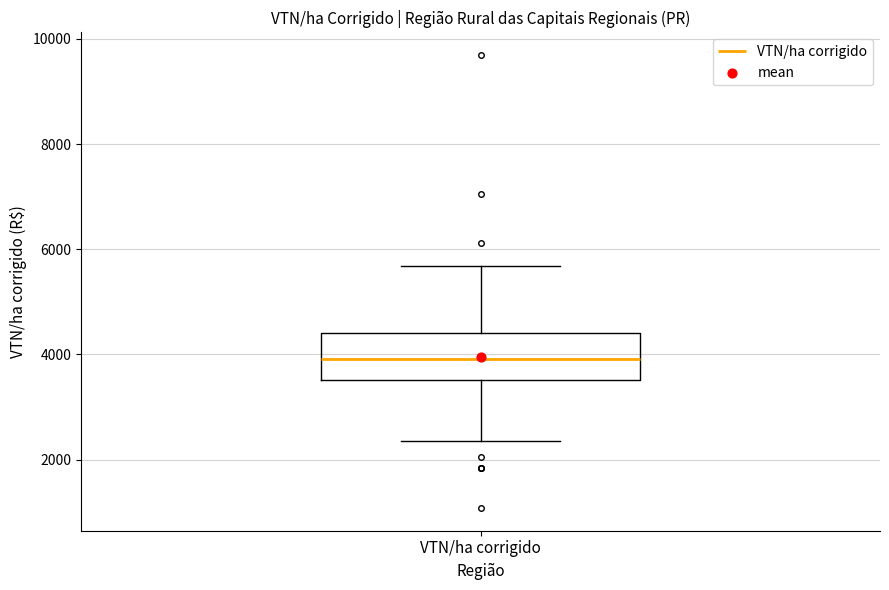

Where does the upper whisker of the box for VTN/ha corrigido end on the y-axis? The values are not printed on the chart, so give them approximately, as read against the axis.

5600